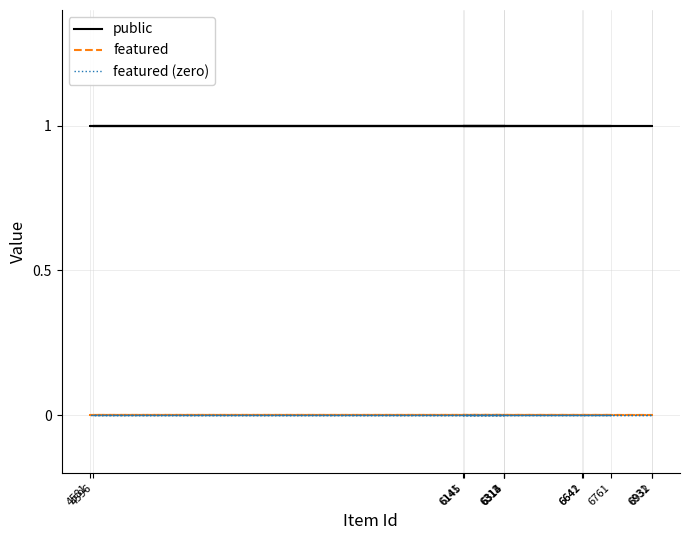

Count the number of categories in the chart.

12